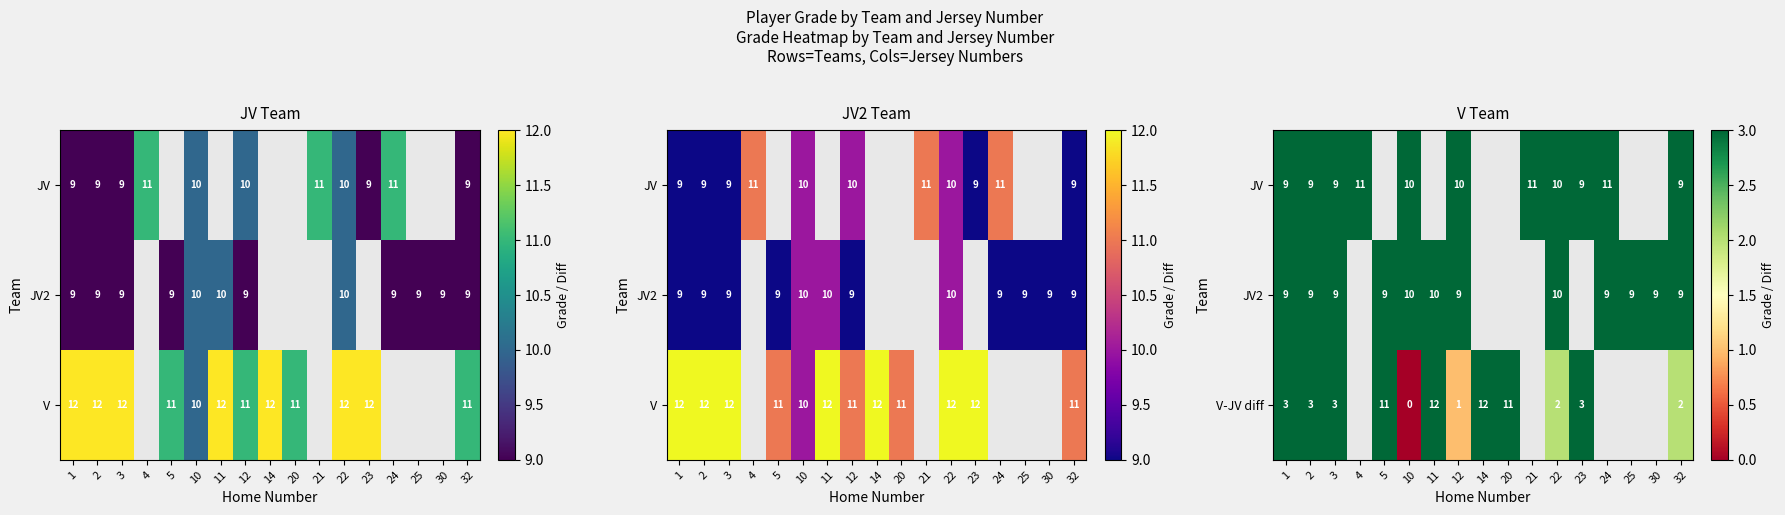

At which label does JV reach its peak?

4